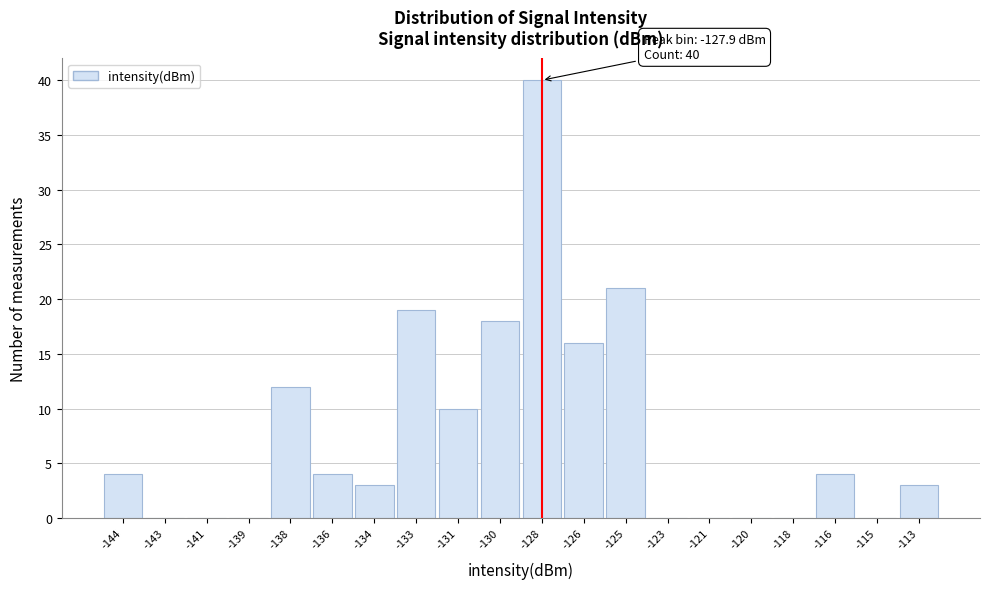

Reading left to right, what are all the values shown in this chart?

-144=4	-143=0	-141=0	-139=0	-138=12	-136=4	-134=3	-133=19	-131=10	-130=18	-128=40	-126=16	-125=21	-123=0	-121=0	-120=0	-118=0	-116=4	-115=0	-113=3